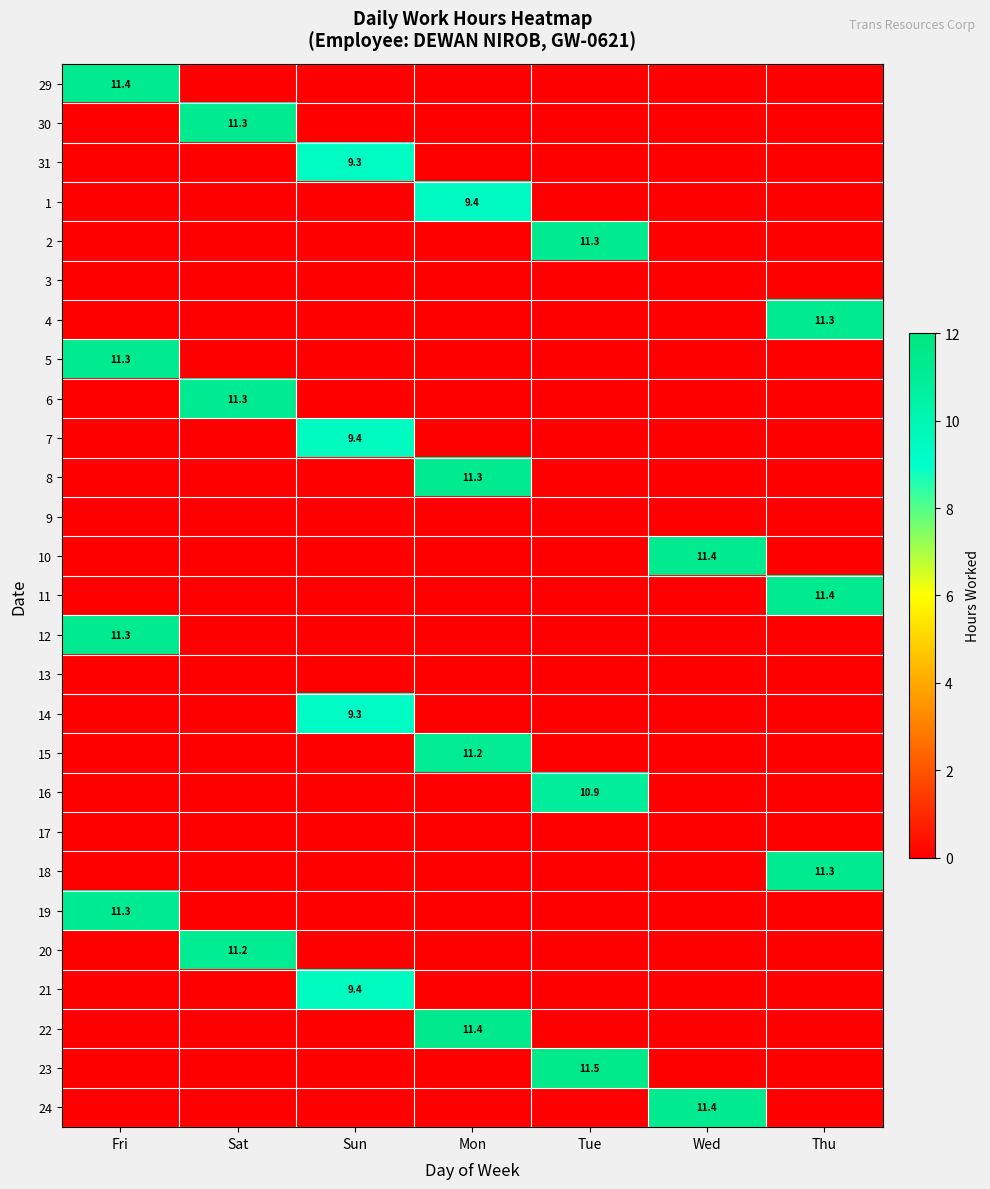

Is the value of 29 at Wed greater than the value of 5 at Fri?

No